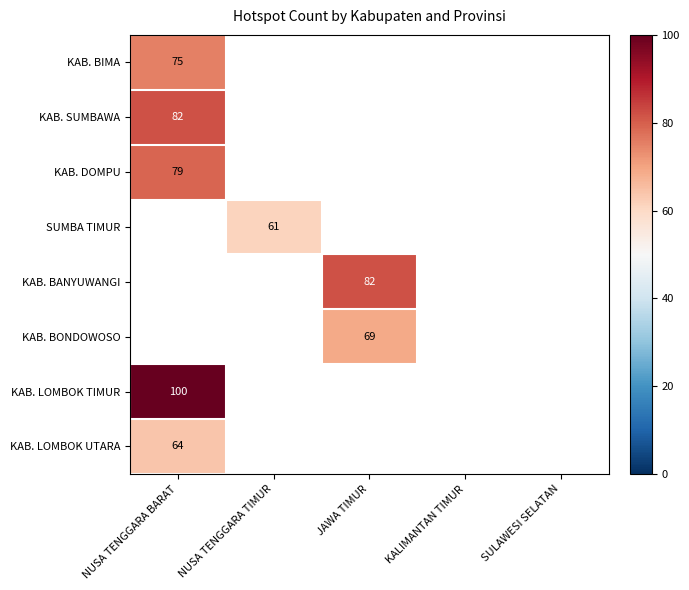

At which label does SUMBA TIMUR reach its minimum?

NUSA TENGGARA BARAT